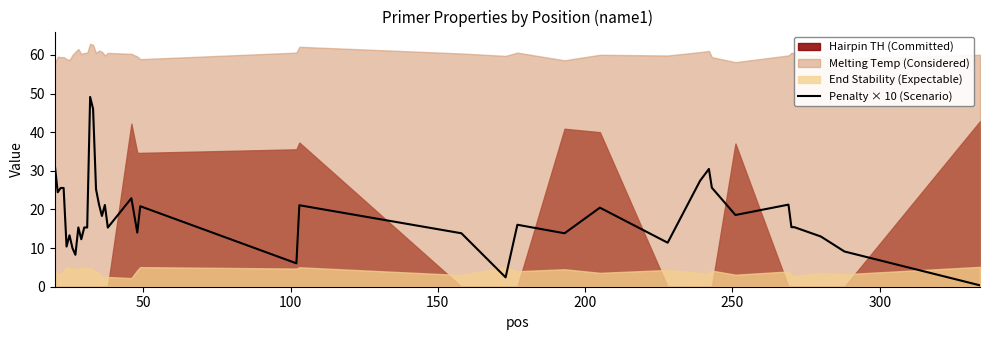

What is the maximum value for Penalty × 10 (Scenario)?

49.1